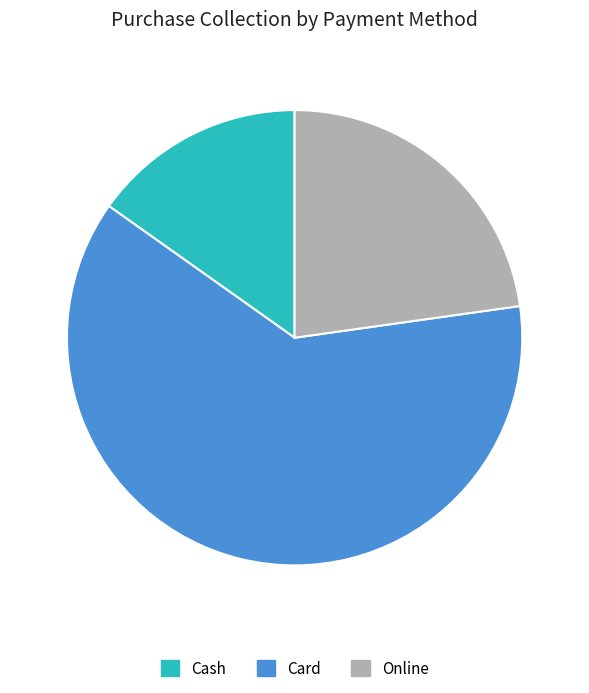

The Cash slice represents 15% of the pie. True or false?

True